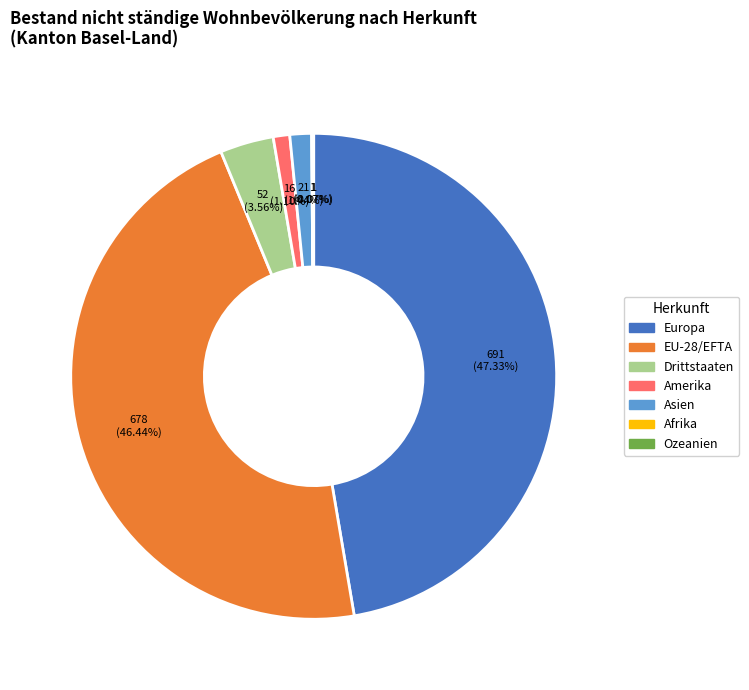

Which slice is the largest?

Europa